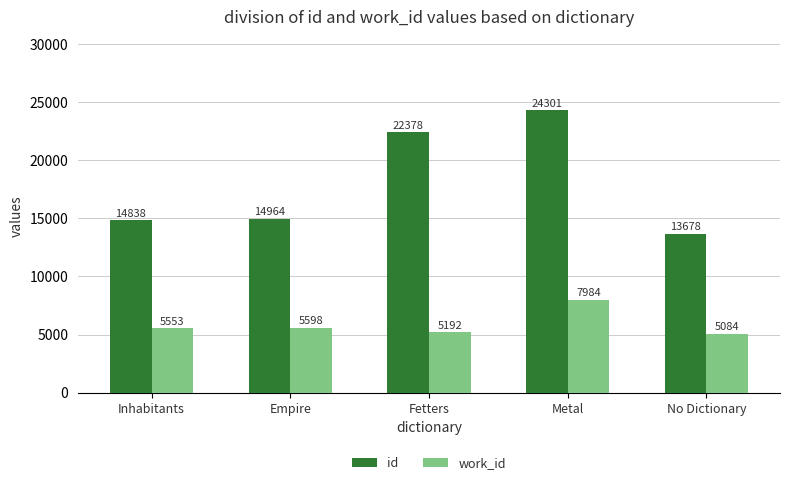

What is the maximum value for id?

24301